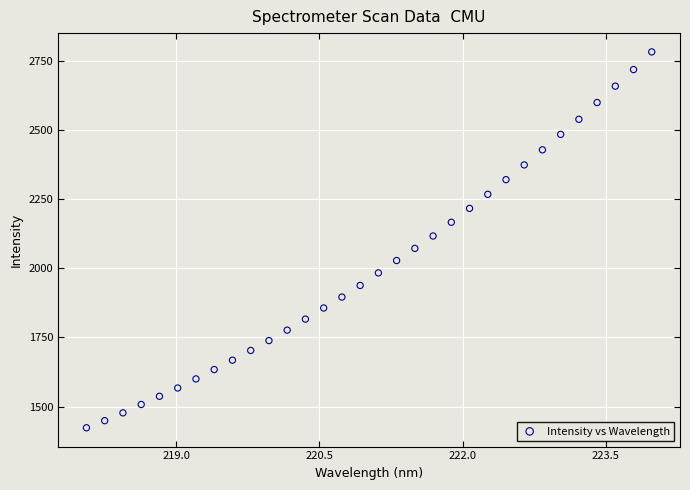

What is the range of X values (max minus min)?

5.9